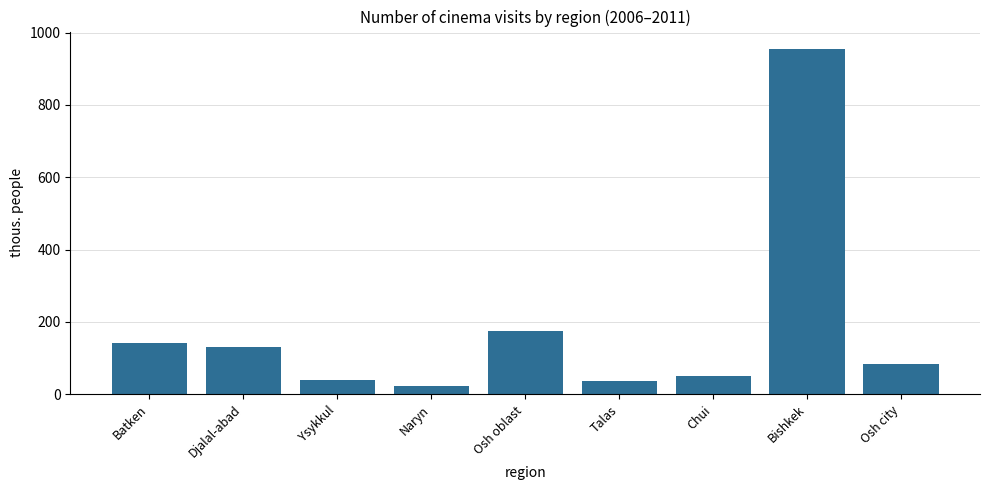

What is the difference between the maximum and second lowest values?

918.3